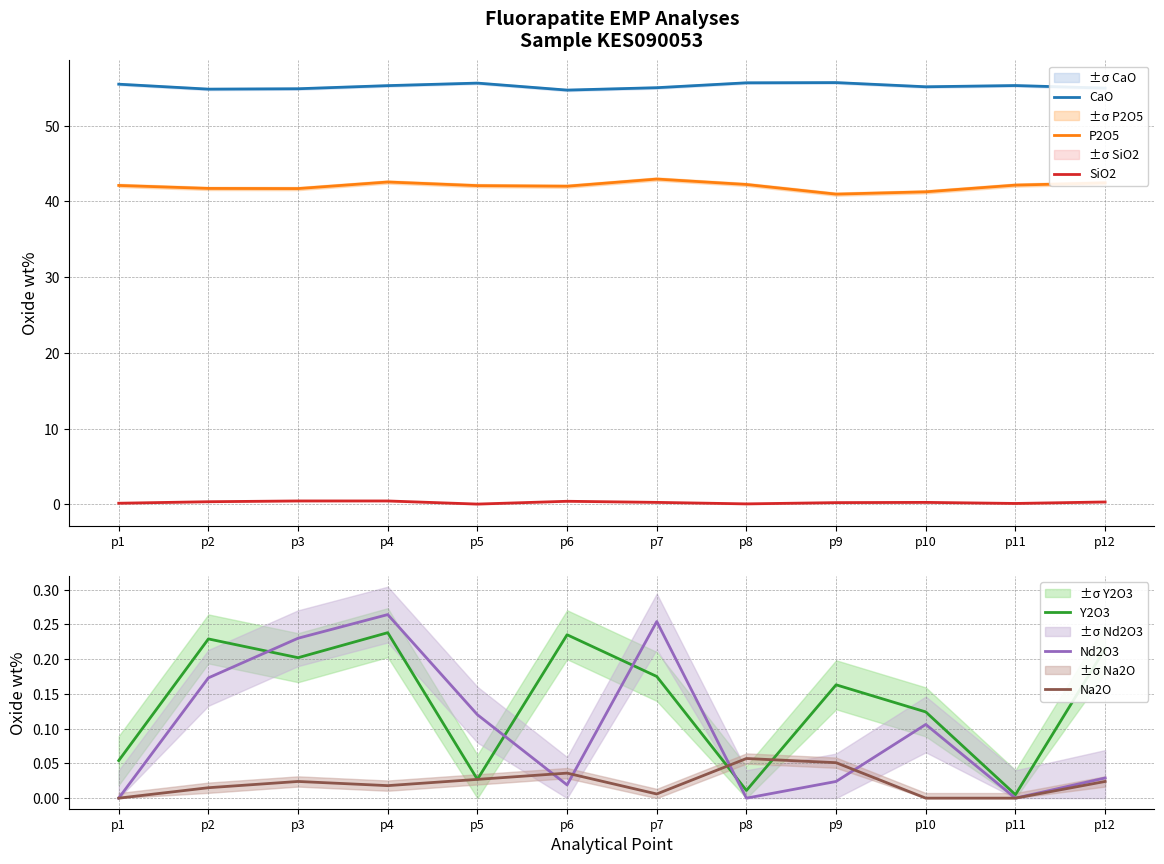

Reading left to right, what are all the values shown in this chart?

CaO: p1=55.5	p2=54.8	p3=54.9	p4=55.3	p5=55.6	p6=54.7	p7=55.0	p8=55.6	p9=55.7	p10=55.1	p11=55.3	p12=54.9
P2O5: p1=42.1	p2=41.7	p3=41.7	p4=42.6	p5=42.1	p6=42.0	p7=42.9	p8=42.2	p9=40.9	p10=41.3	p11=42.1	p12=42.4
SiO2: p1=0.1	p2=0.3	p3=0.4	p4=0.4	p5=0.0	p6=0.4	p7=0.3	p8=0.1	p9=0.2	p10=0.3	p11=0.1	p12=0.3
Y2O3: p1=0.1	p2=0.2	p3=0.2	p4=0.2	p5=0.0	p6=0.2	p7=0.2	p8=0.0	p9=0.2	p10=0.1	p11=0.0	p12=0.2
Nd2O3: p1=0.0	p2=0.2	p3=0.2	p4=0.3	p5=0.1	p6=0.0	p7=0.3	p8=0.0	p9=0.0	p10=0.1	p11=0.0	p12=0.0
Na2O: p1=0.0	p2=0.0	p3=0.0	p4=0.0	p5=0.0	p6=0.0	p7=0.0	p8=0.1	p9=0.1	p10=0.0	p11=0.0	p12=0.0